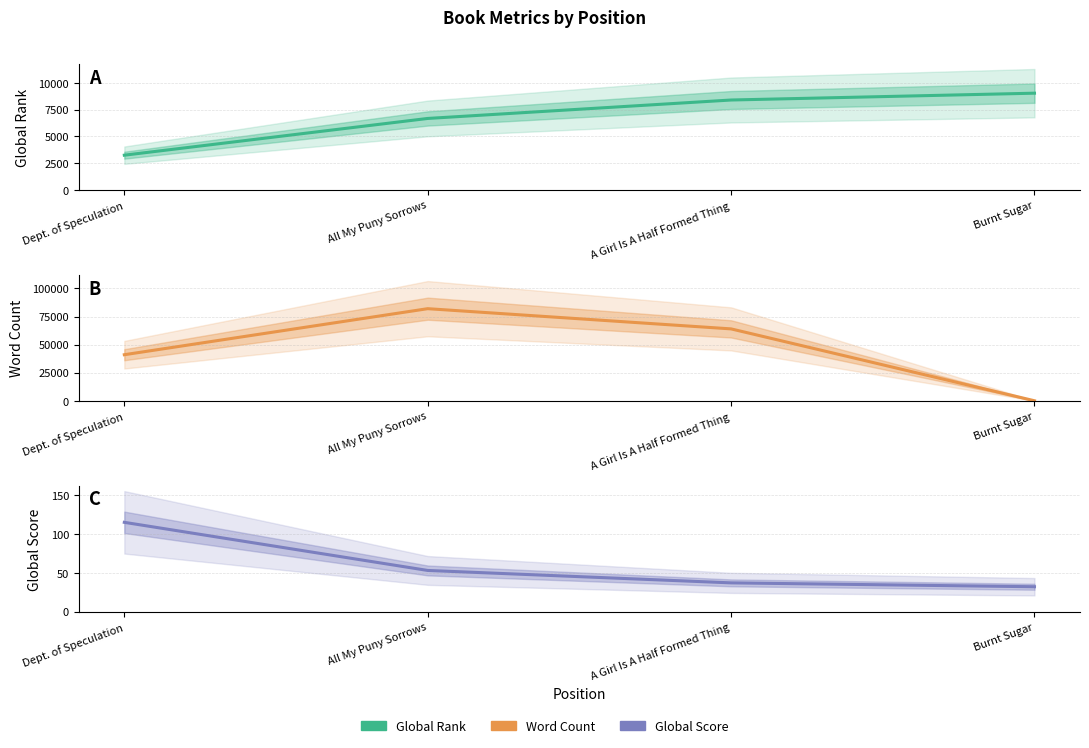

How many positive values does the Word Count series have?

3